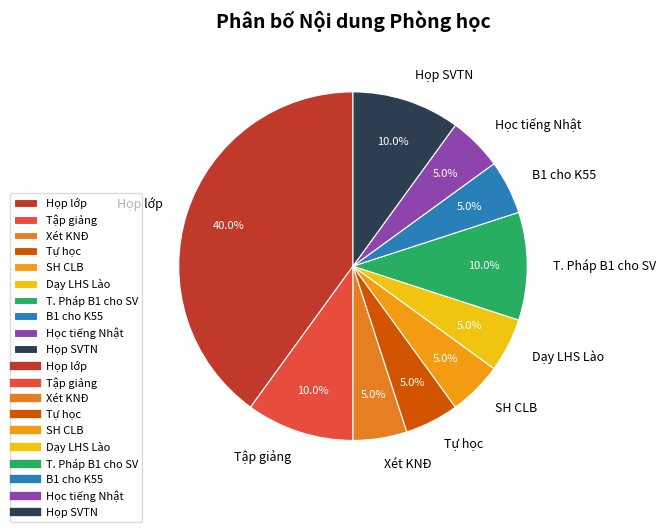

Does Tập giảng represent more than half of the total?

No